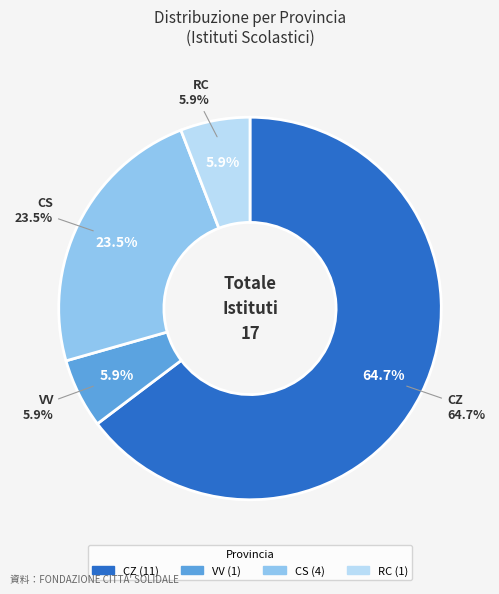

What percentage is the CS slice, to the nearest percent?

24%